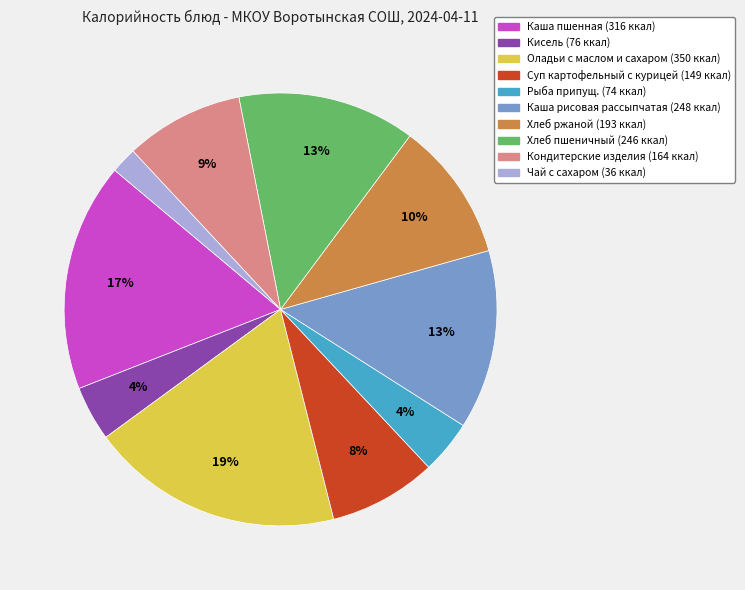

To the nearest percent, what is the average slice percentage?

10%